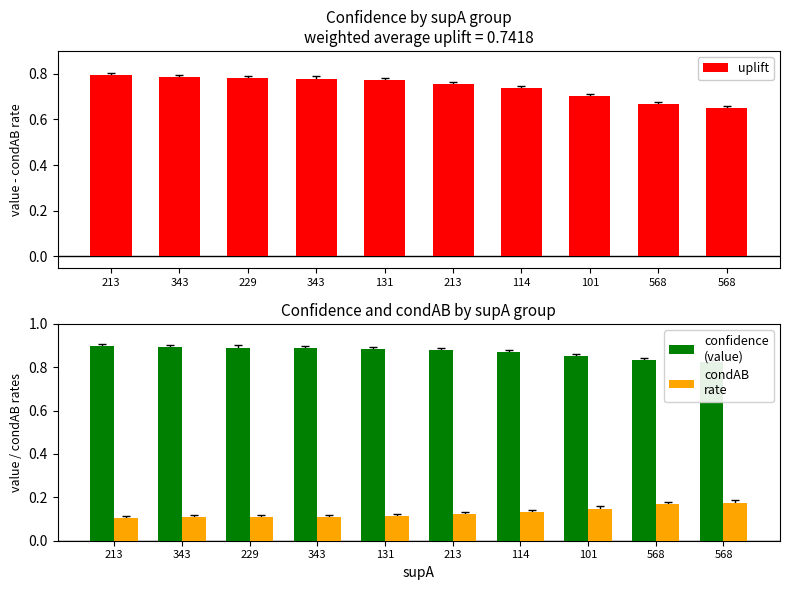

What is the total value across all series at 568?

1.7